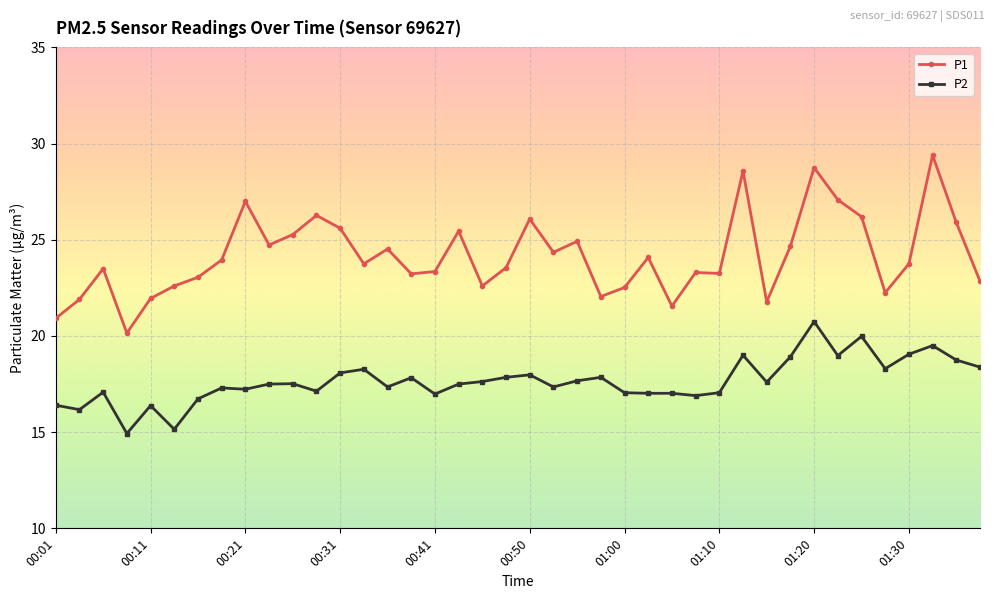

What is the value of the P1 point at the 9th from the left?

27.0